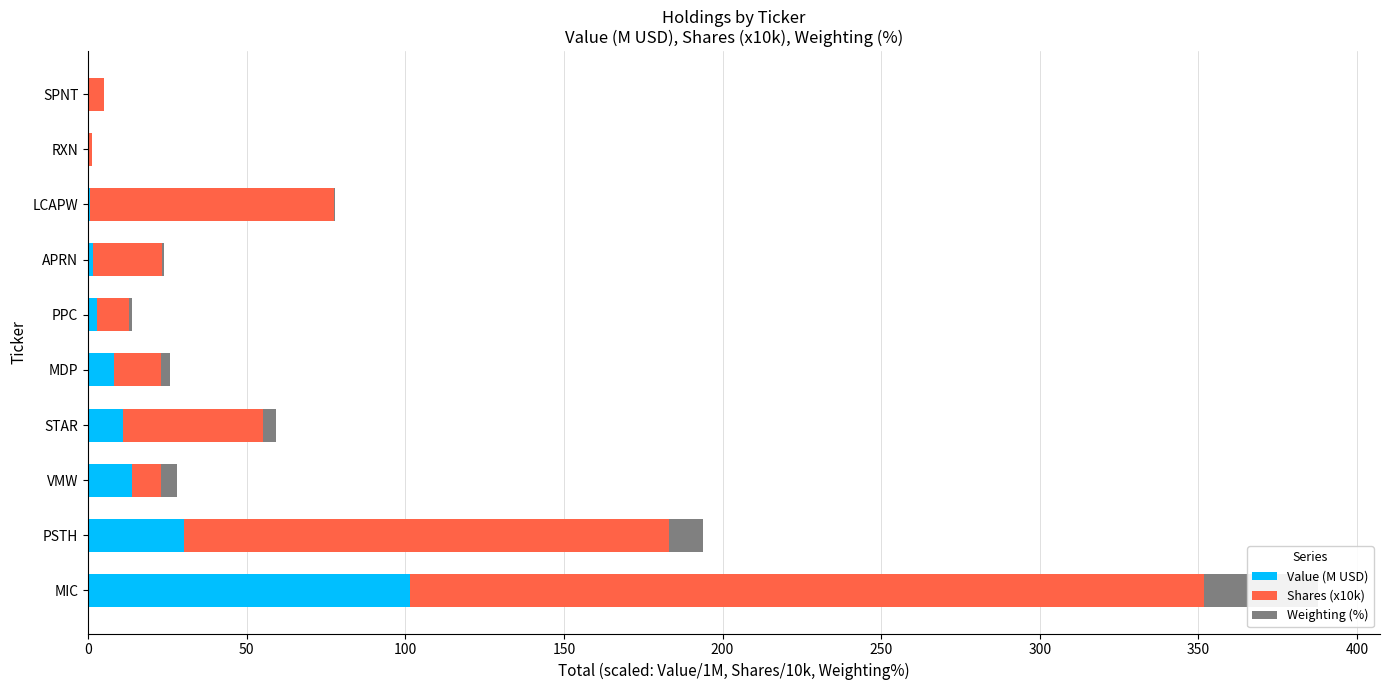

List the series in order of their peak value, lowest first.

Weighting (%), Value (M USD), Shares (x10k)